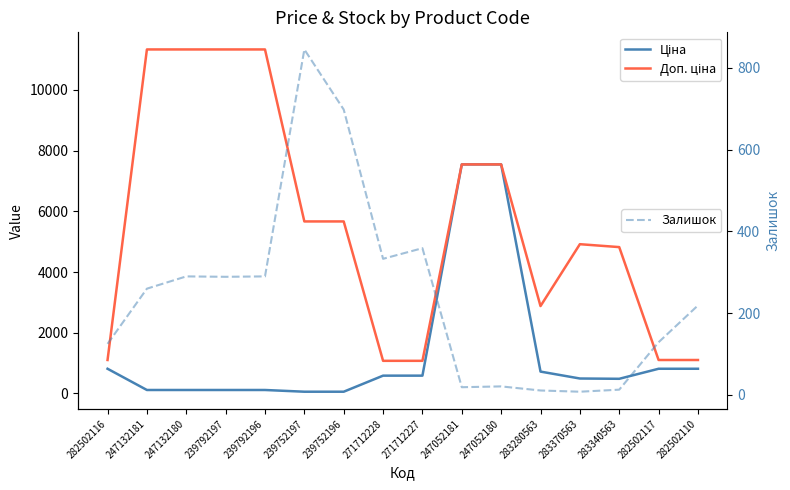

What is the smallest value displayed?

8.0